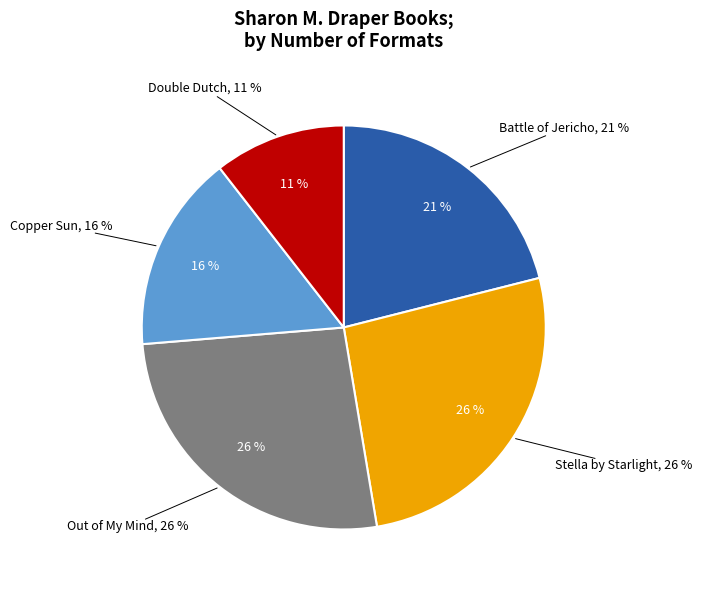

Does any single category account for the majority?

No